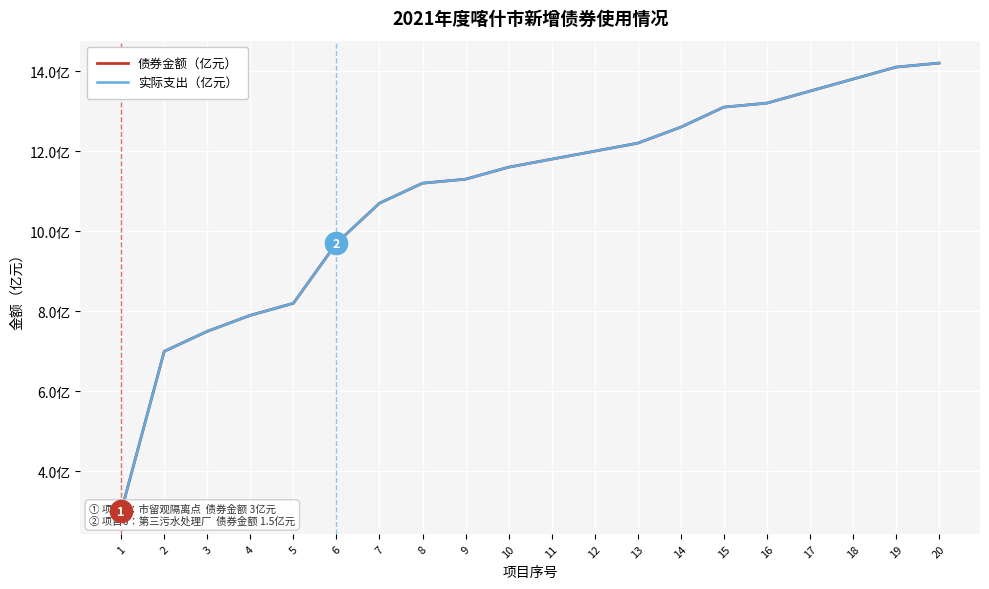

How many data points does each series have?

20